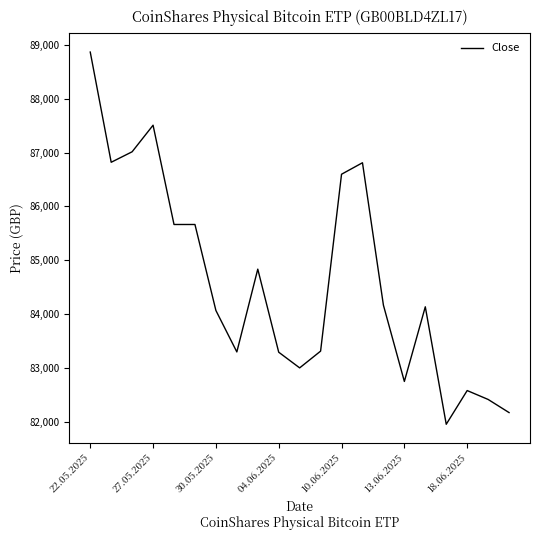

What is the difference between the maximum and minimum values?

6910